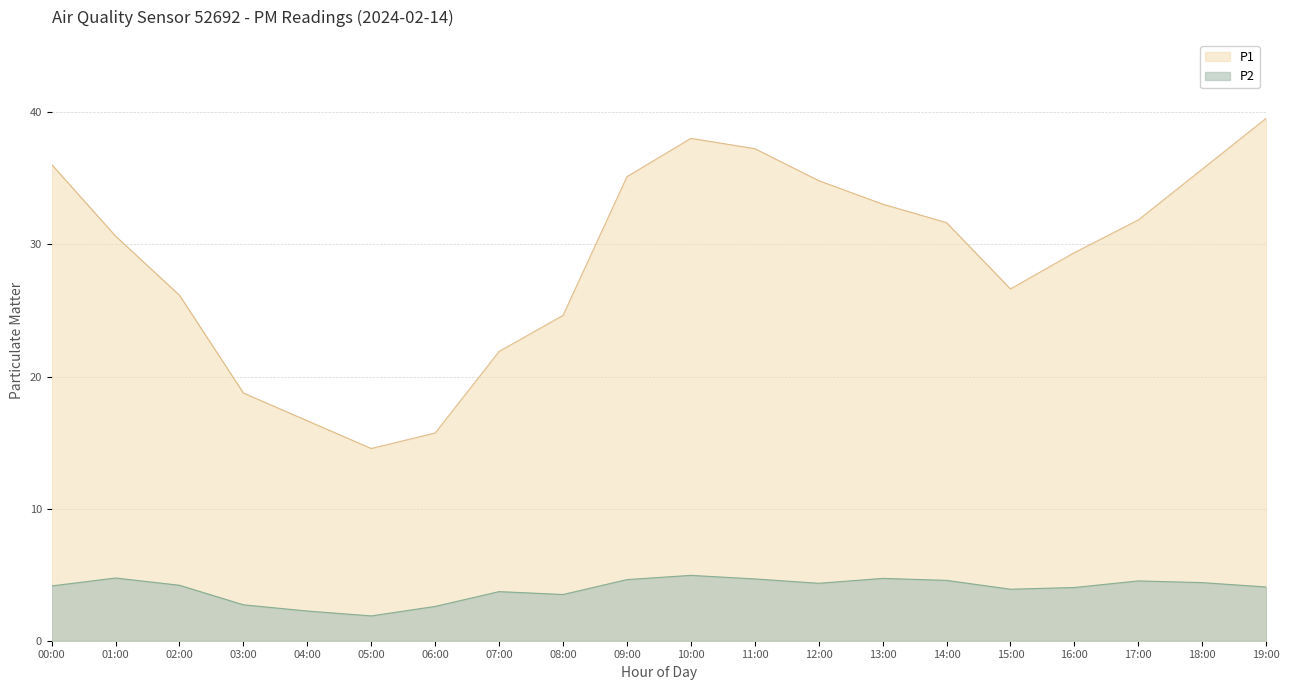

What is the difference between the highest and lowest values at 01:00?

25.9